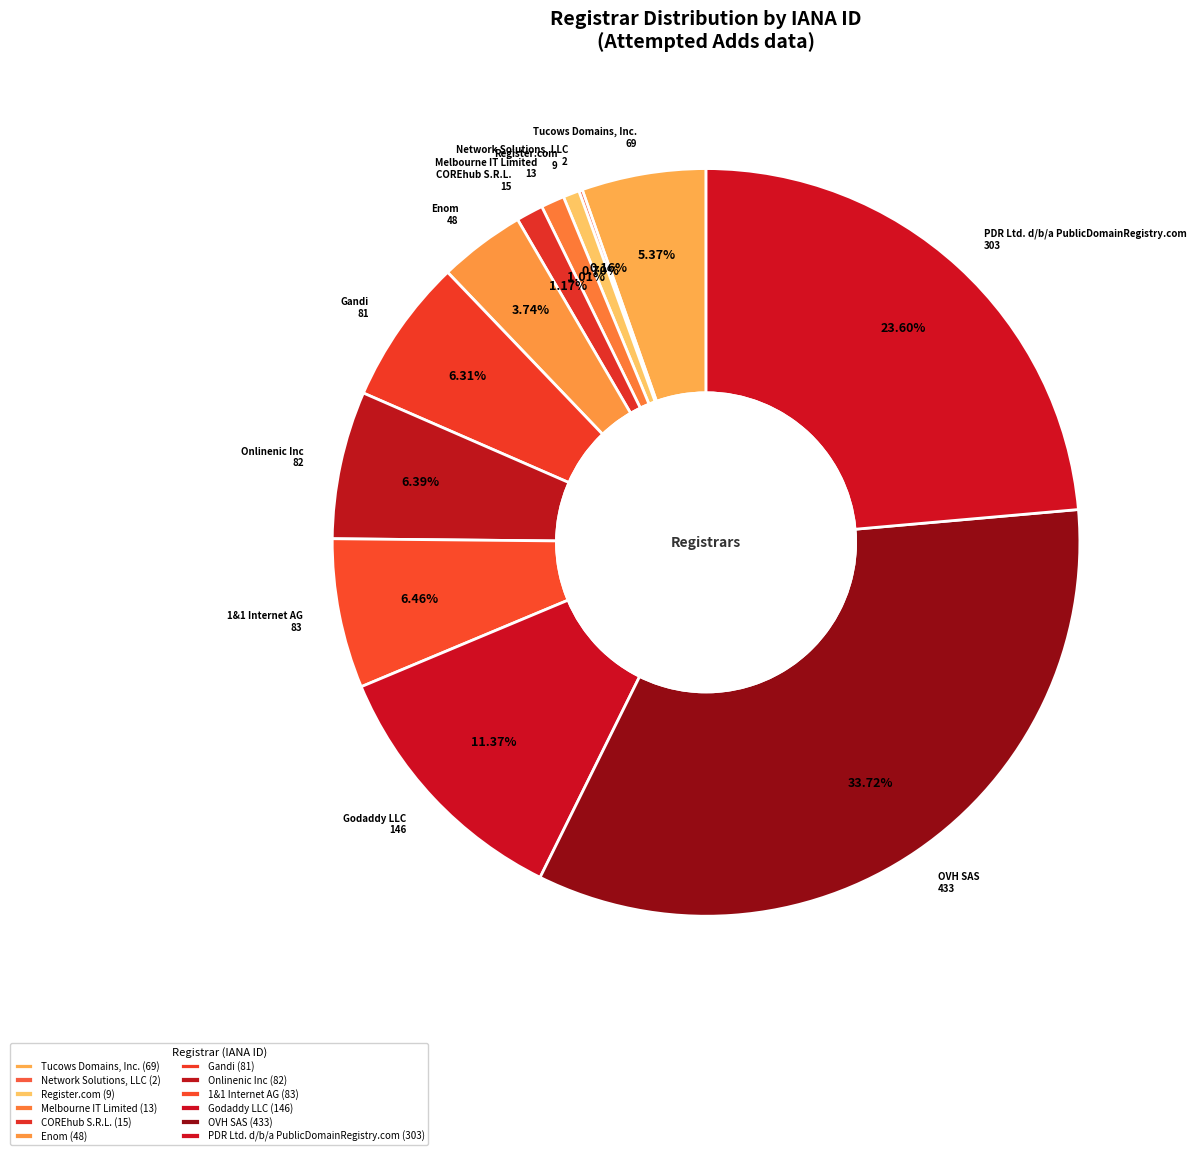

True or false: 1&1 Internet AG accounts for 1% of the total.

False